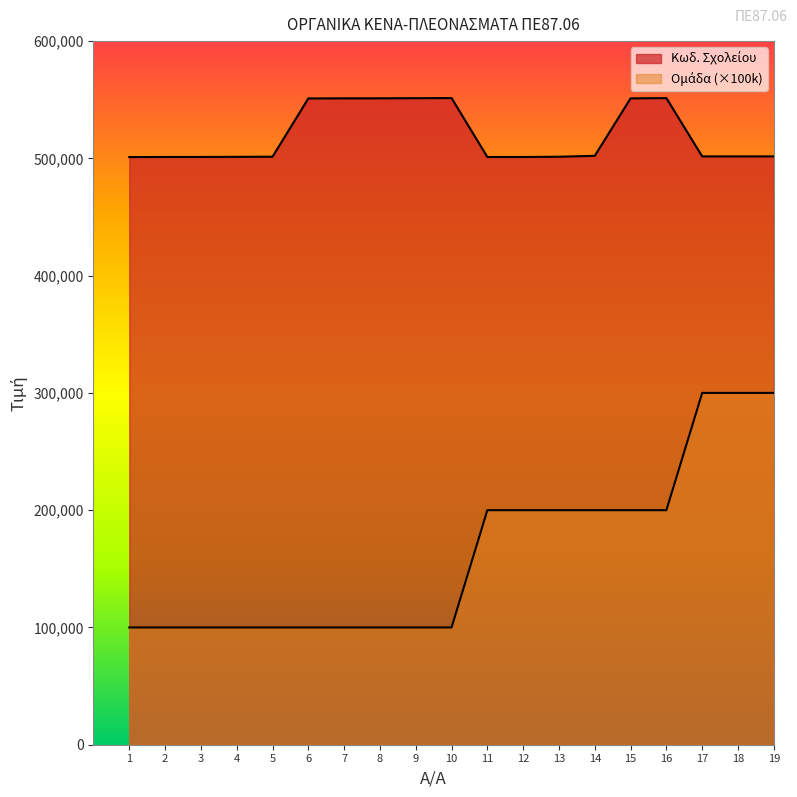

True or false: Ομάδα and Κωδ. Σχολείου intersect in this chart.

False